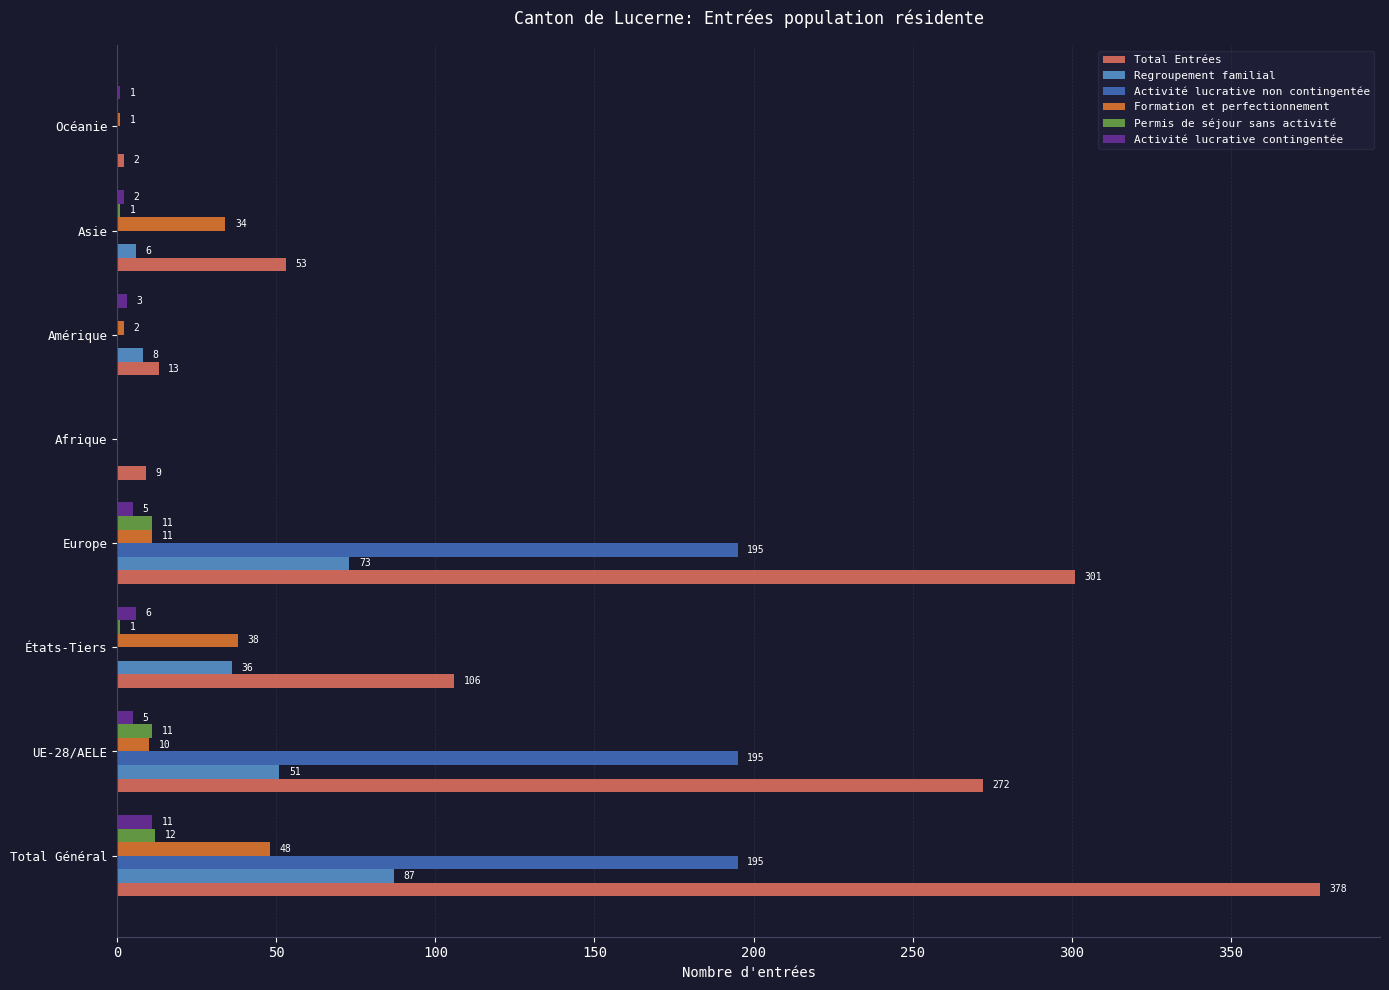

Between Europe and Amérique, which series saw the biggest shift?

Total Entrées